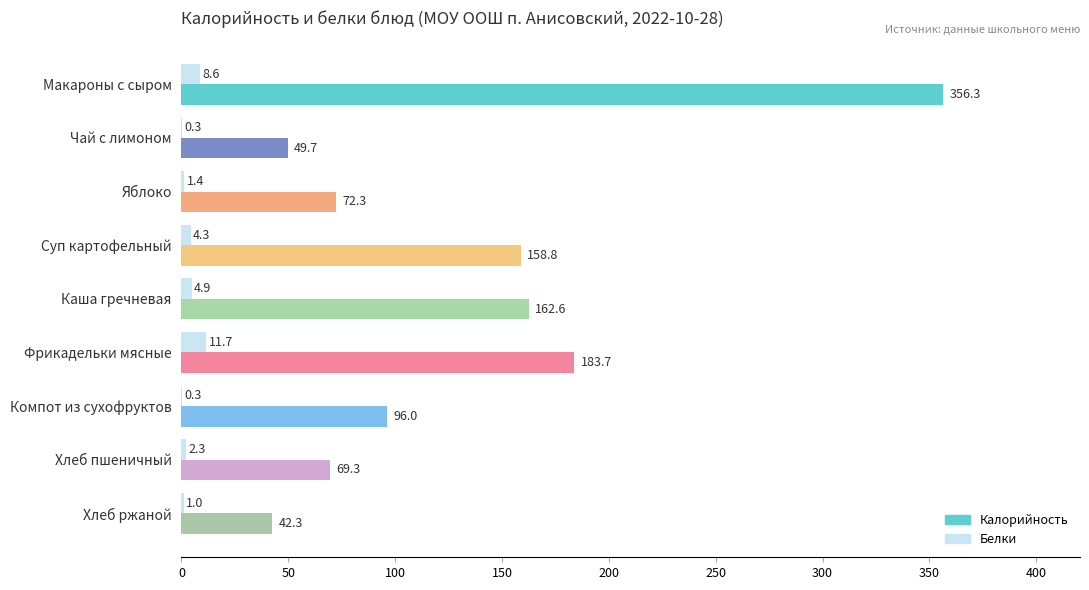

What is the sum of the Калорийность values at Яблоко and Хлеб пшеничный?

141.6